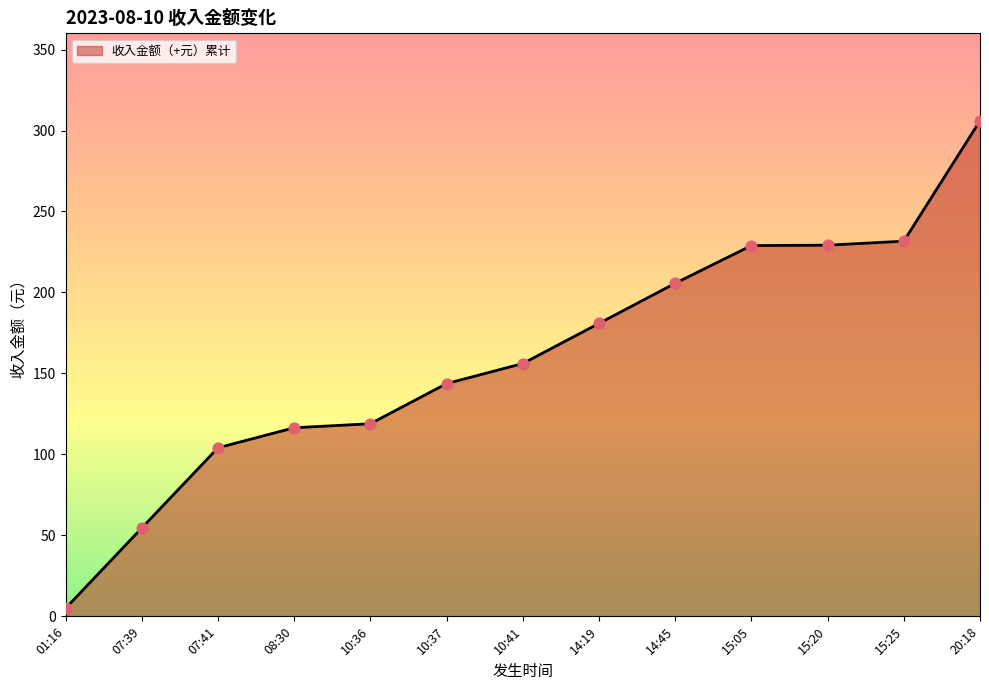

Which has a higher value, 15:20 or 07:41?

15:20